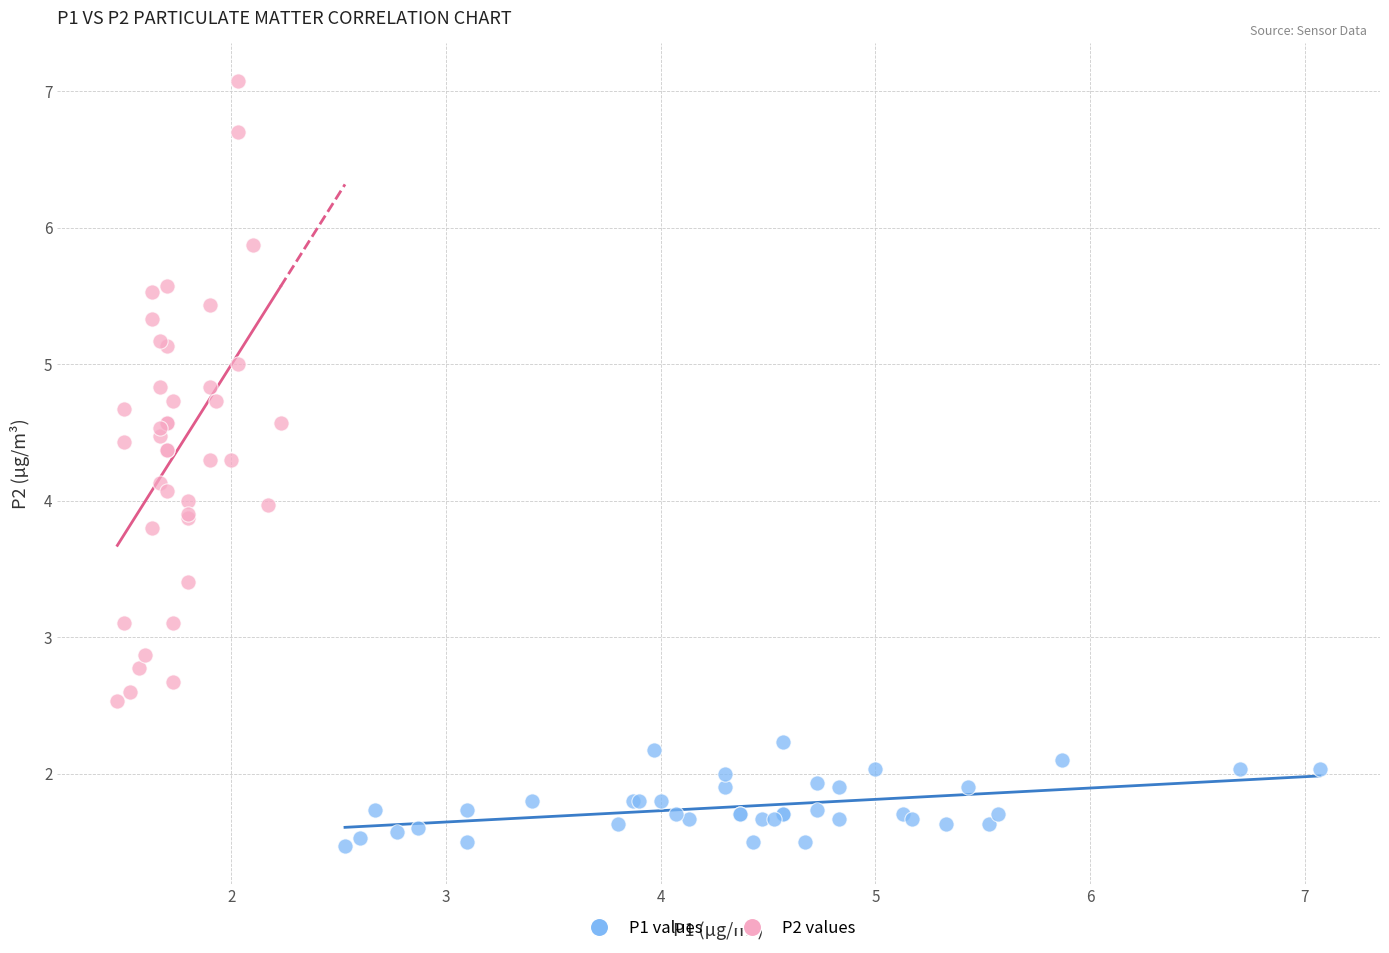

Which series has the widest spread of Y values?

P2 values